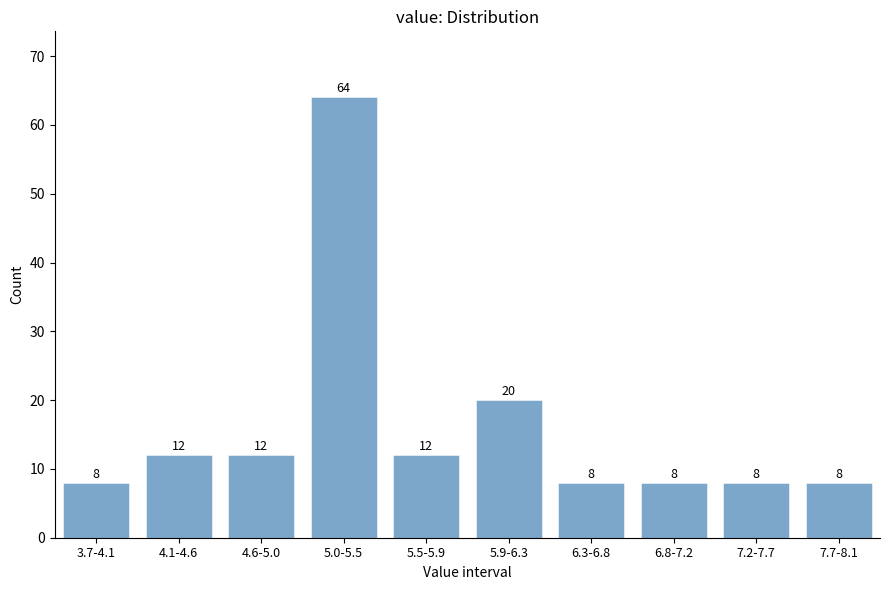

Reading right to left, what are all the values shown in this chart?

8	8	8	8	20	12	64	12	12	8